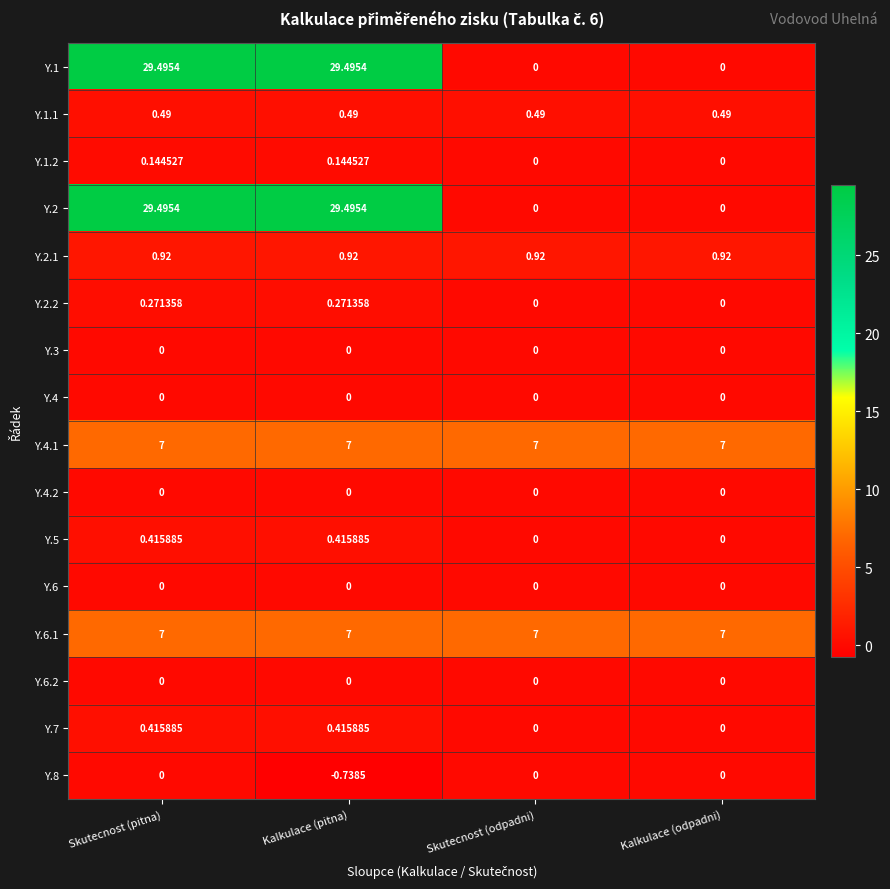

Is the value of Y.8 at Kalkulace (pitna) greater than the value of Y.7 at Kalkulace (odpadni)?

No